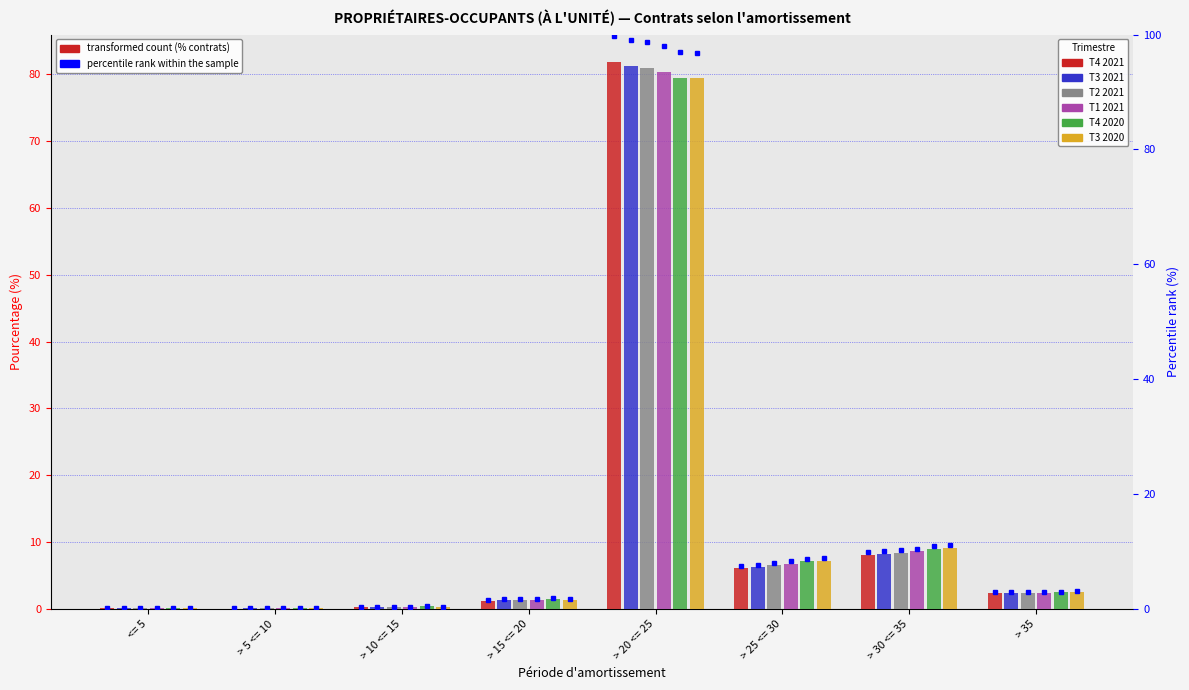

At which category does the chart reach its peak across all series?

> 20 <= 25